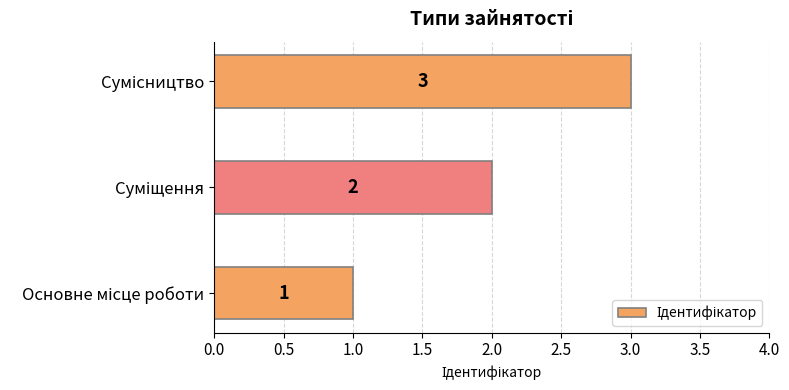

How many categories are shown in the chart?

3